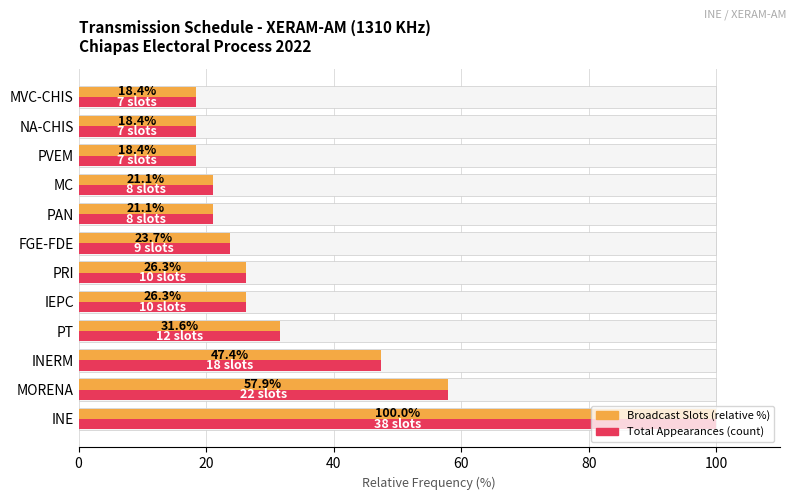

What is the smallest value displayed?

18.4